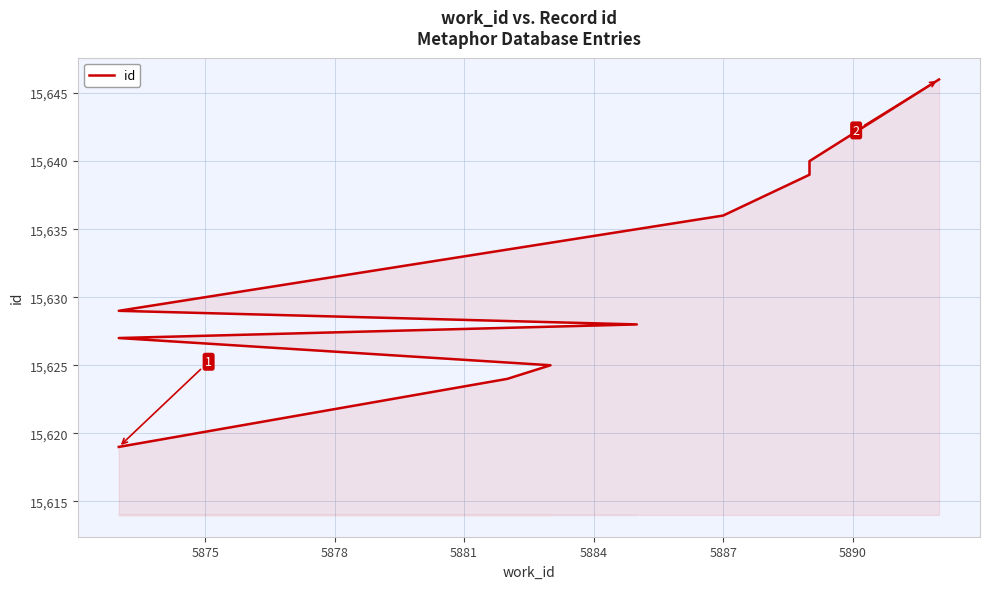

How many data points are above 15629?

4